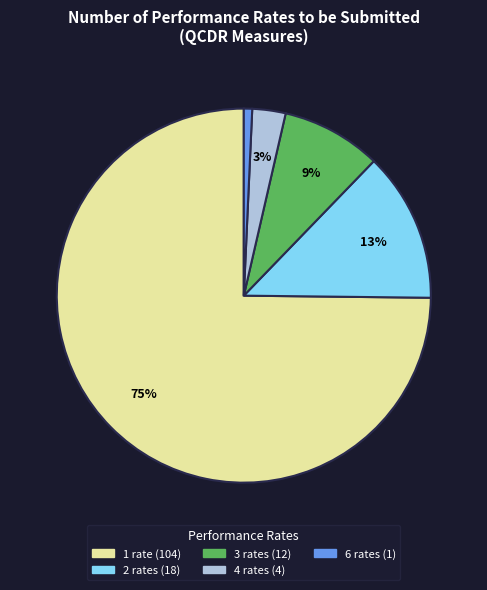

How many segments does this pie chart have?

5